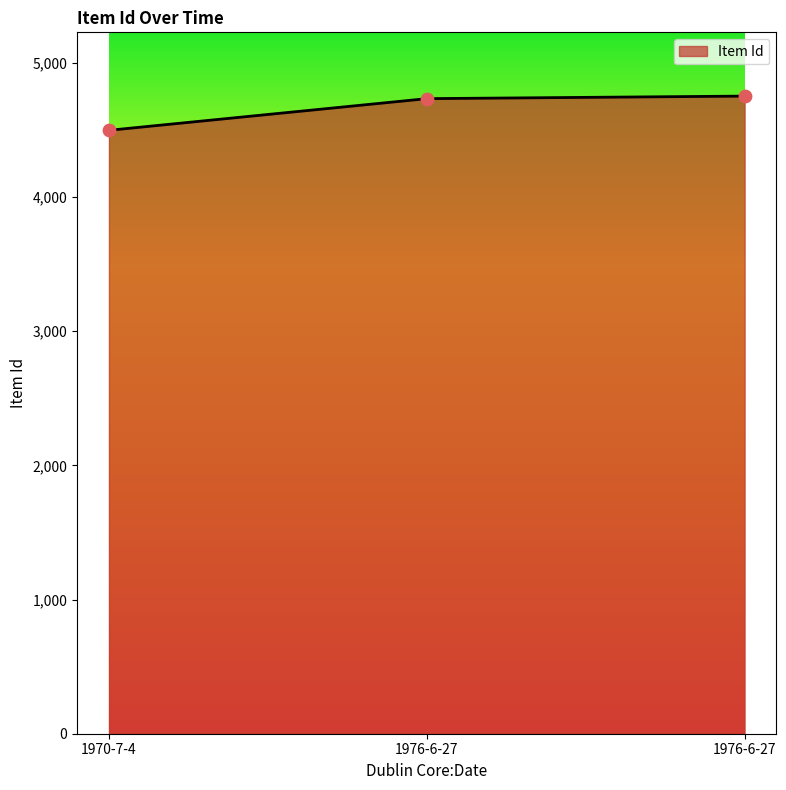

What is the change in value from 1976-6-27 to 1976-6-27?

+19